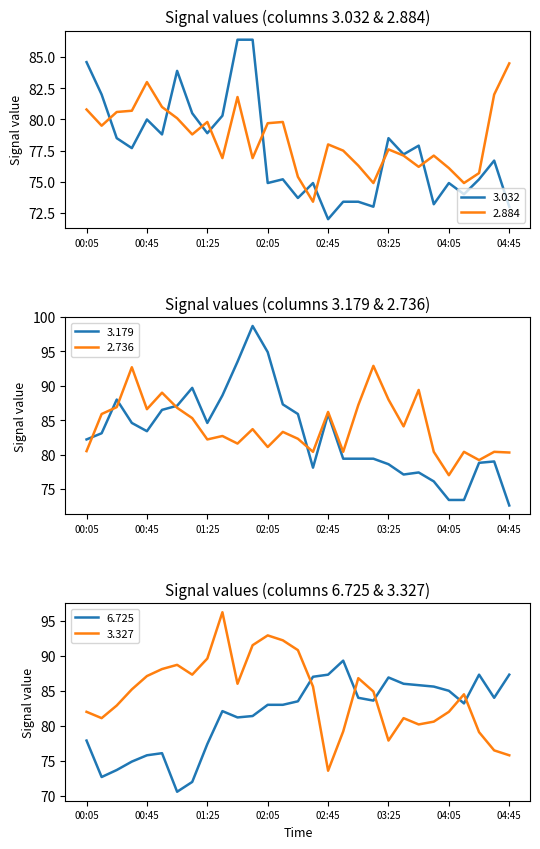

How many series are shown in this chart?

6